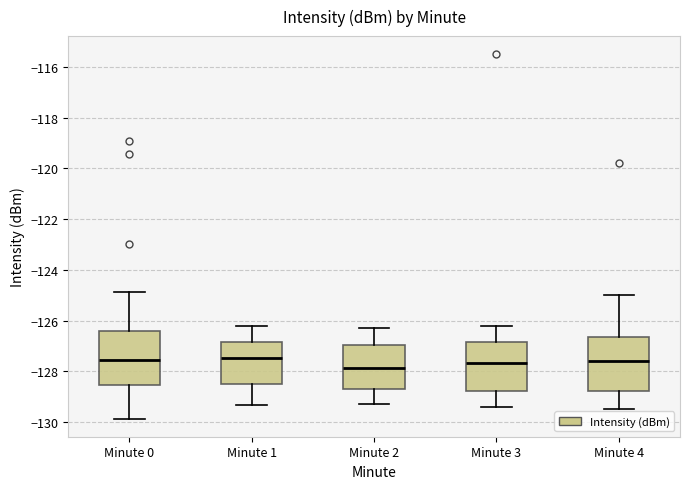

Reading left to right, transcribe this box plot: for each box, give where its median line is, the range the box spans, and where its two whiskers end, as read against the y-axis. The values are not printed on the chart, so give them approximately, as read against the axis.

Minute 0: median -127.6, box -128.6 to -126.4, whiskers -129.8 to -124.8
Minute 1: median -127.4, box -128.4 to -126.8, whiskers -129.4 to -126.2
Minute 2: median -127.8, box -128.6 to -127.0, whiskers -129.2 to -126.2
Minute 3: median -127.6, box -128.8 to -126.8, whiskers -129.4 to -126.2
Minute 4: median -127.6, box -128.8 to -126.6, whiskers -129.4 to -125.0